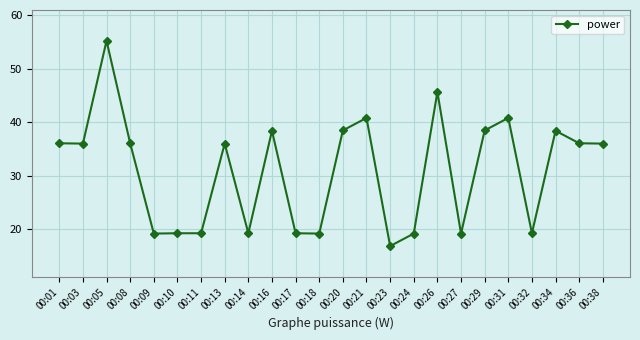

Which category has the highest value across all series?

00:05